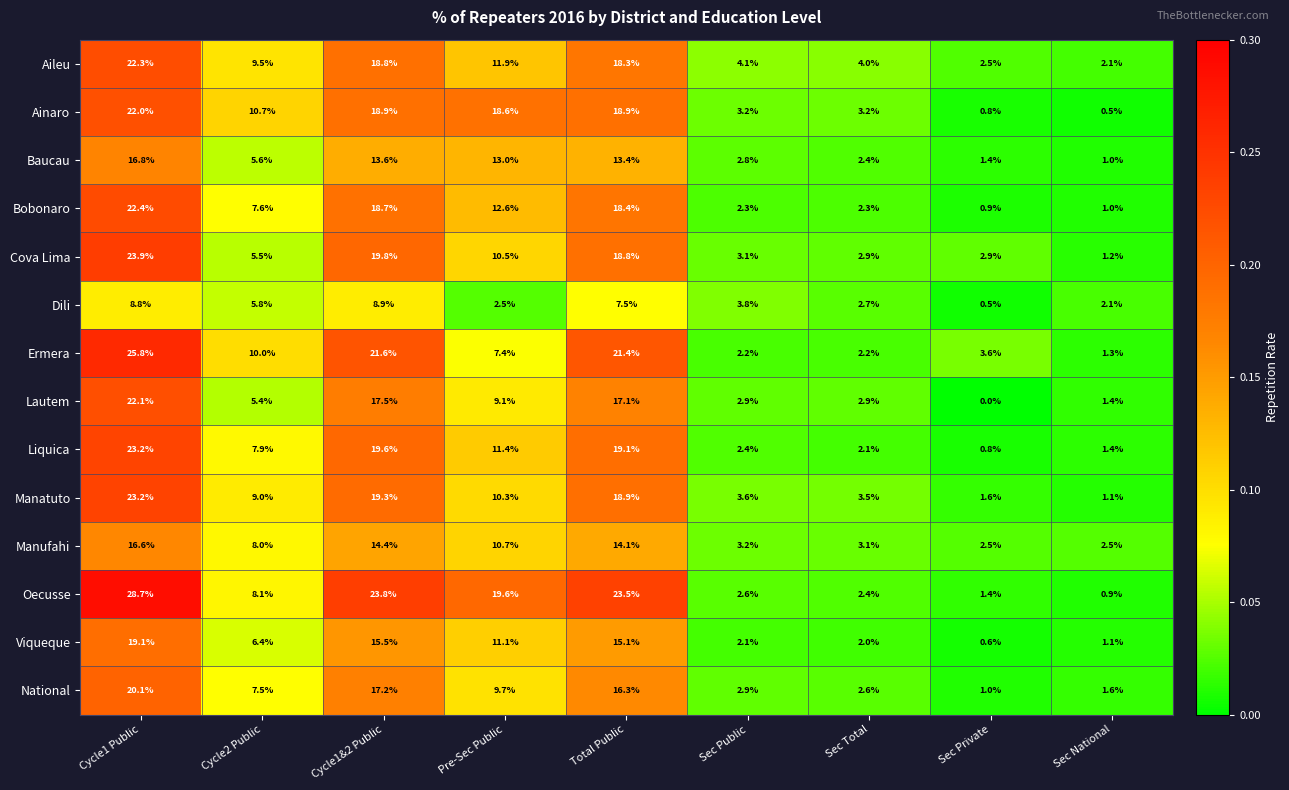

Is the value of Oecusse at Sec Total greater than the value of Viqueque at Sec Private?

Yes